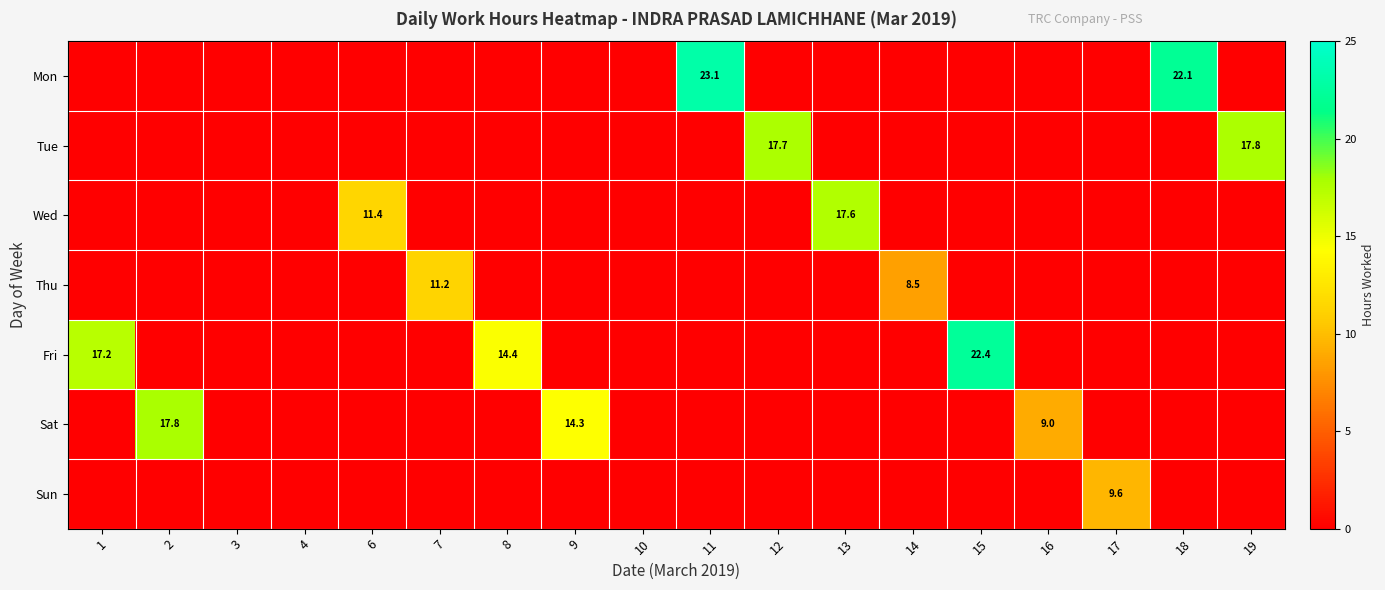

The Wed series shows 11.4 at 6. True or false?

True